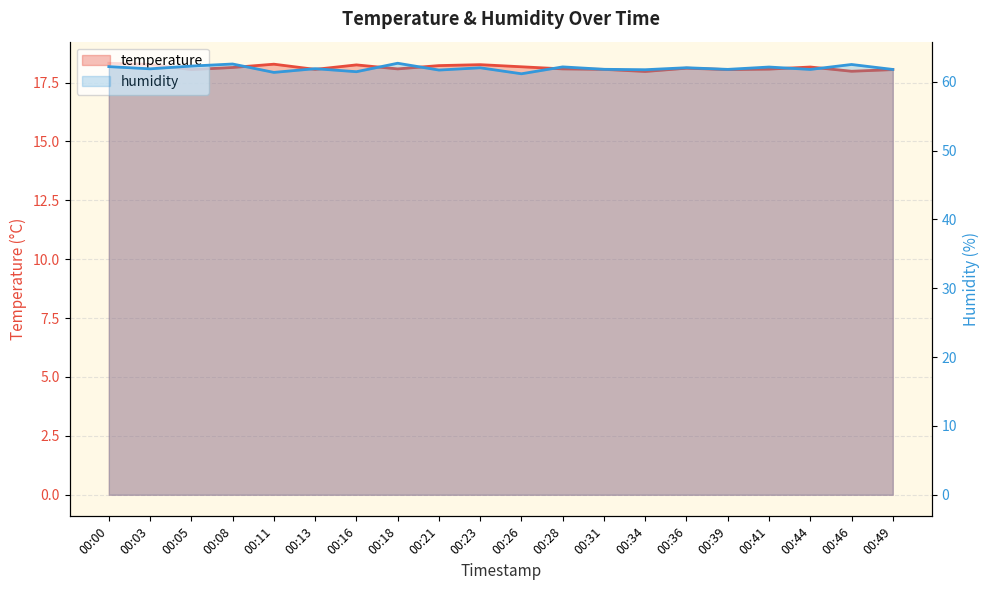

List the labels in order of temperature value, smallest first.

00:34, 00:46, 00:05, 00:39, 00:49, 00:13, 00:31, 00:41, 00:18, 00:28, 00:36, 00:08, 00:44, 00:26, 00:21, 00:16, 00:23, 00:03, 00:11, 00:00